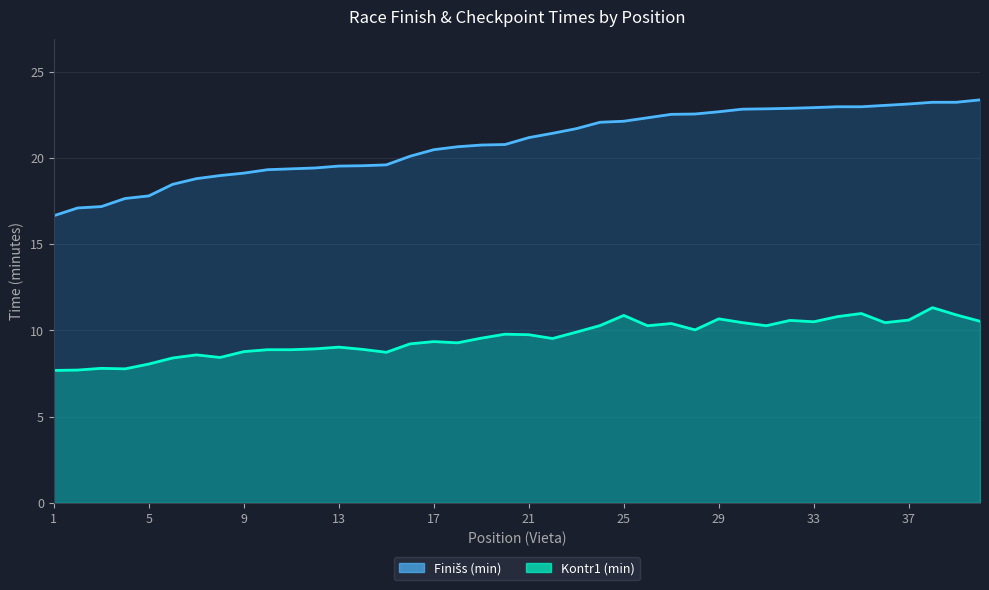

True or false: Kontr1 (min) has a value of 9.6 at 19.

True